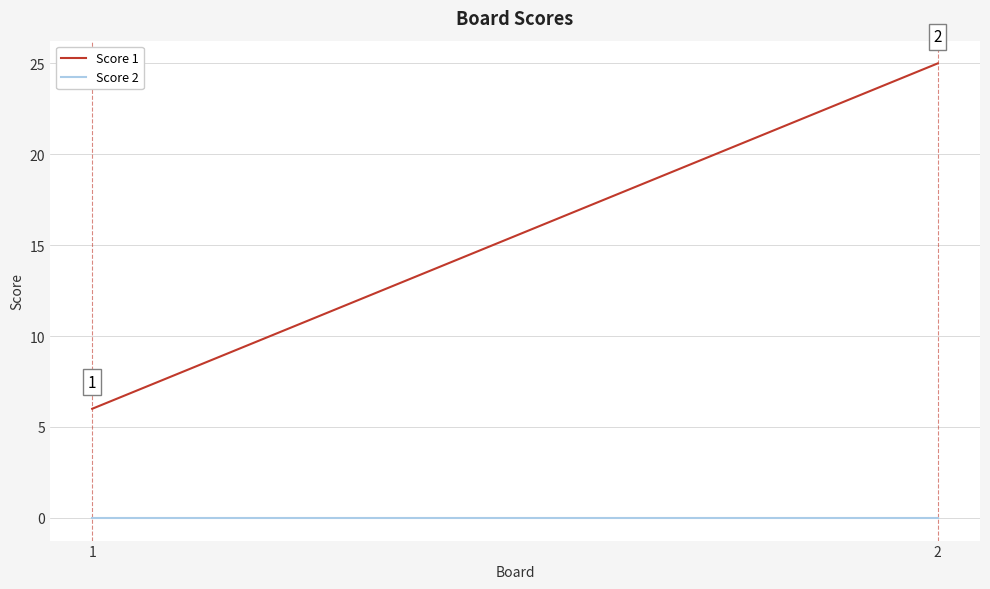

At which label does Score 2 reach its peak?

1